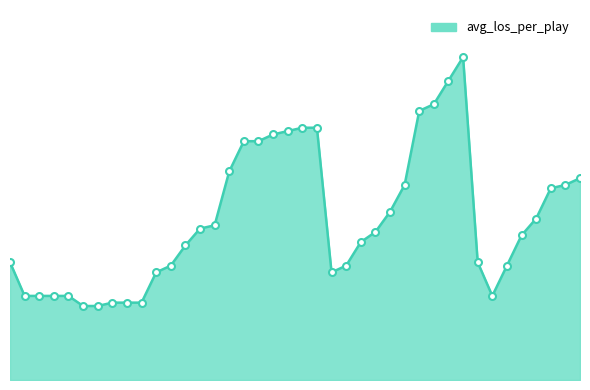

Is this an area chart (filled region under the line)?

Yes